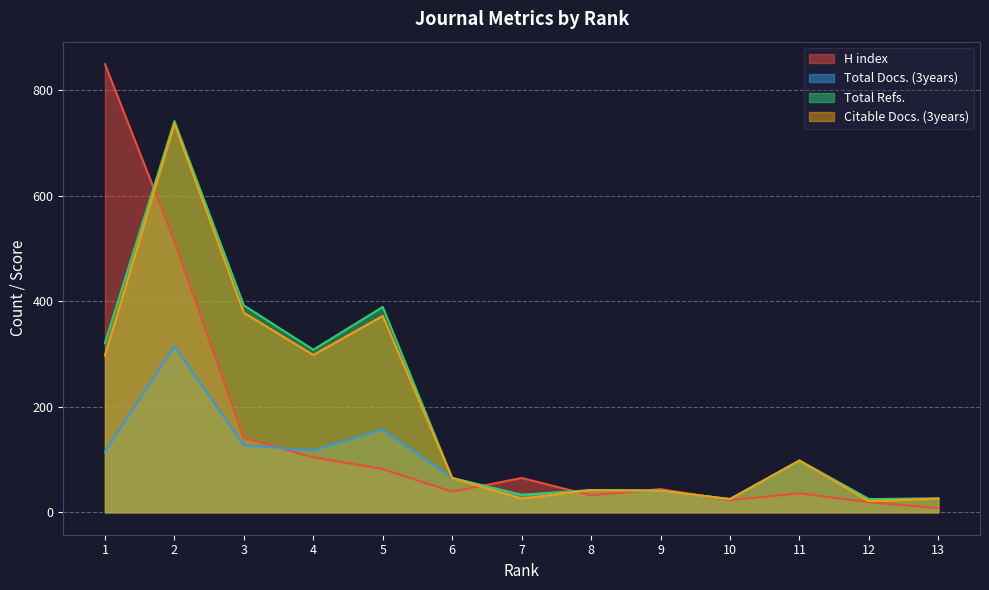

What is the difference between the Total Refs. values at 10 and 3?

367